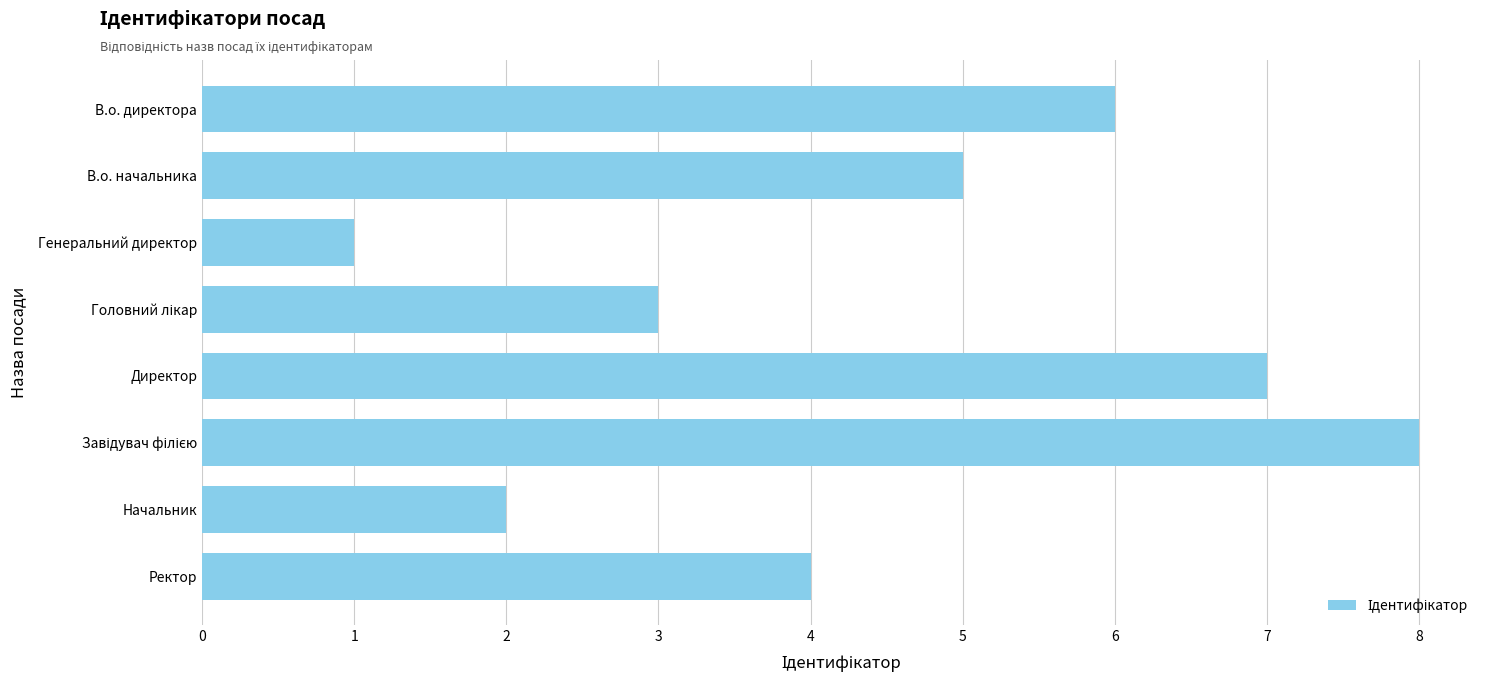

What is the sum of all values?

36